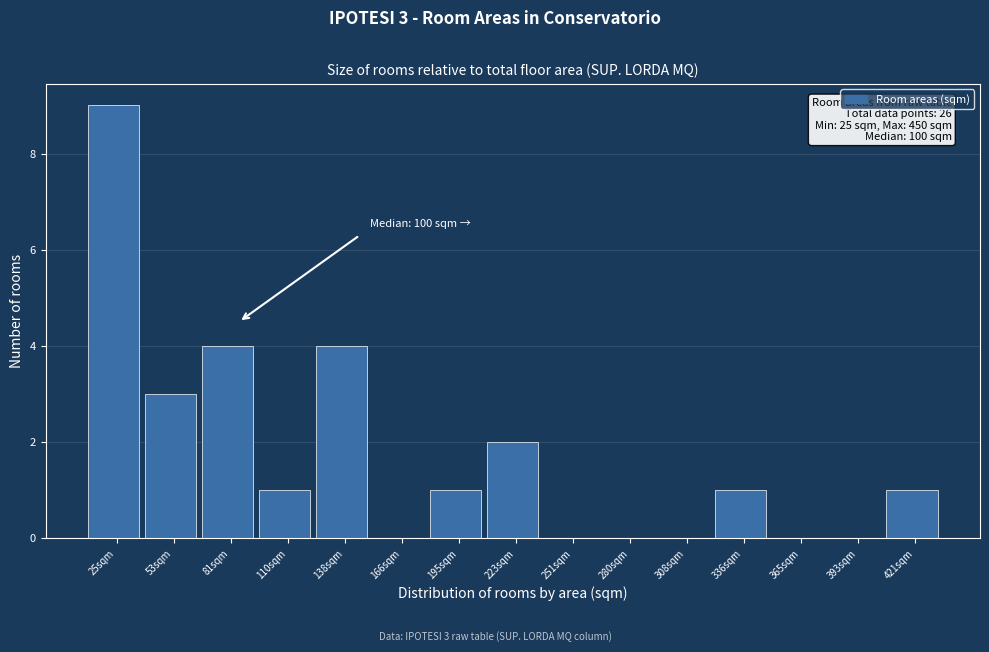

Reading right to left, transcribe all the data shown in this chart.

421sqm=1	393sqm=0	365sqm=0	336sqm=1	308sqm=0	280sqm=0	251sqm=0	223sqm=2	195sqm=1	166sqm=0	138sqm=4	110sqm=1	81sqm=4	53sqm=3	25sqm=9